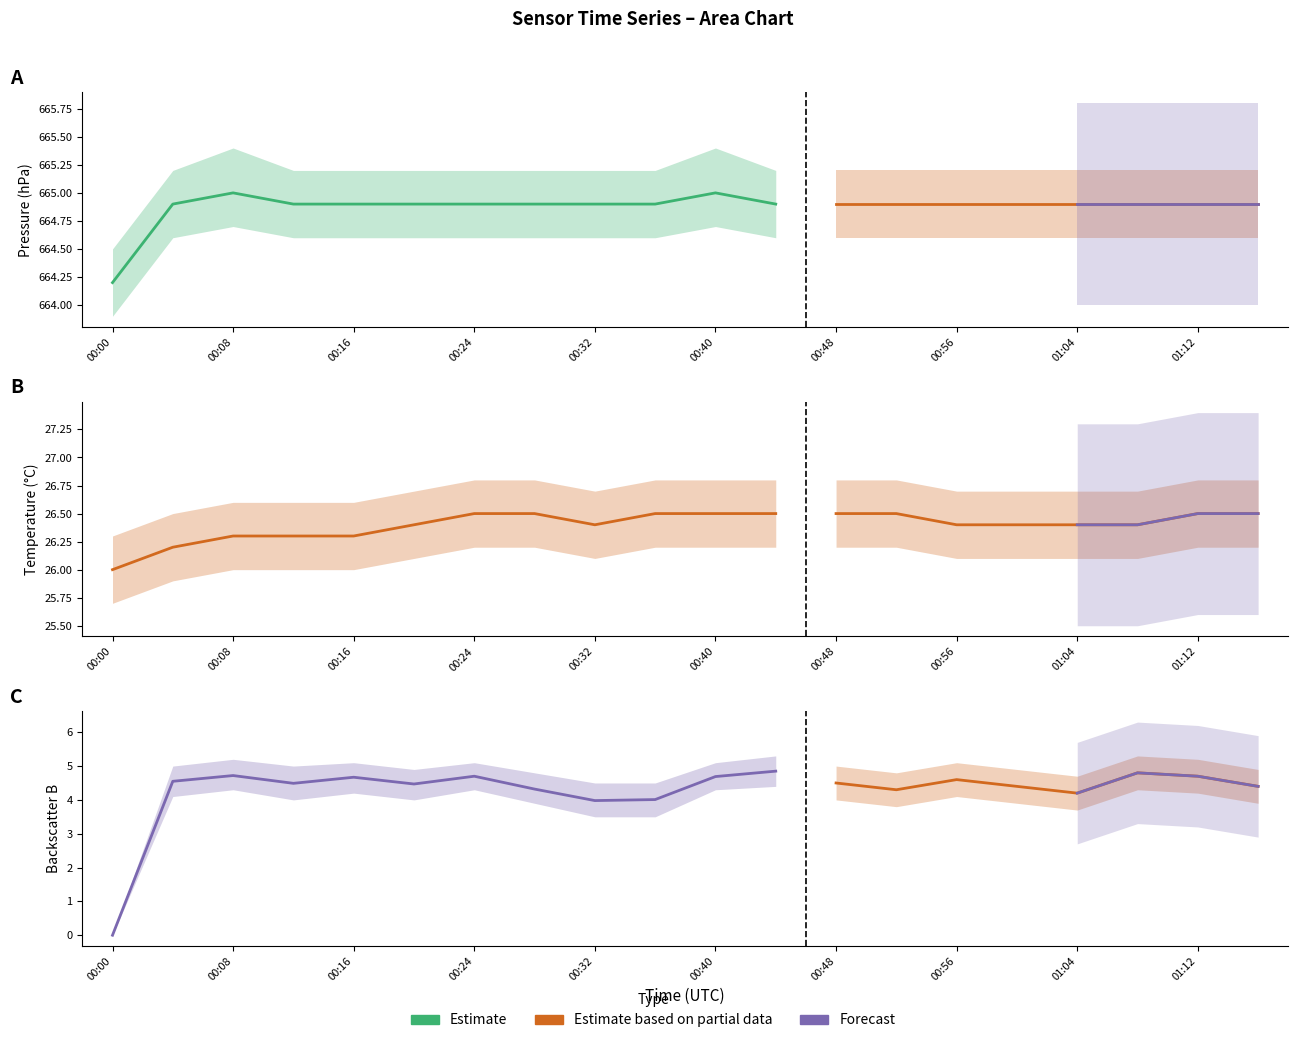

At which category is the sum across all series the highest?

00:44